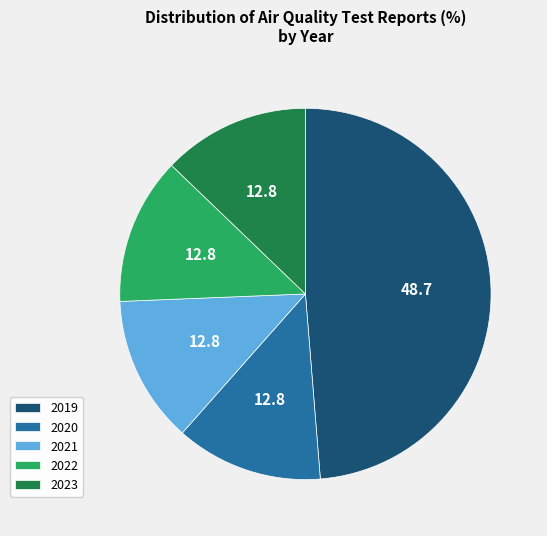

Between 2019 and 2021, which is larger?

2019